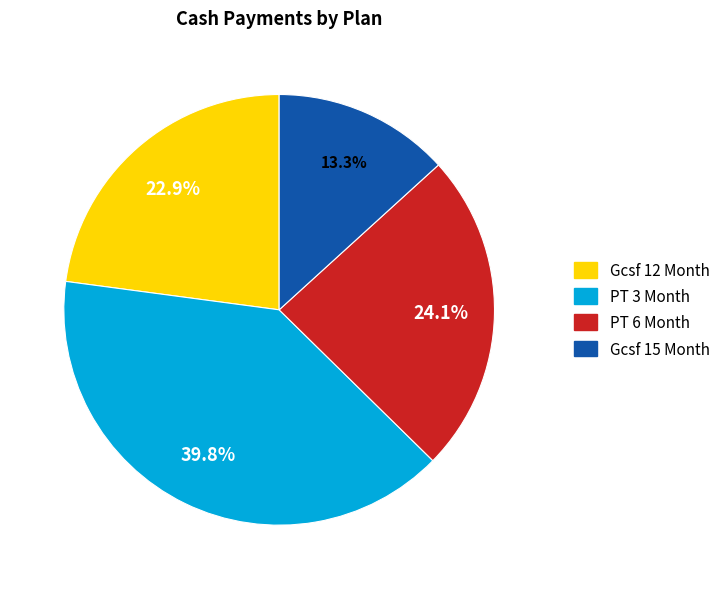

Is there any slice that represents more than half of the pie?

No